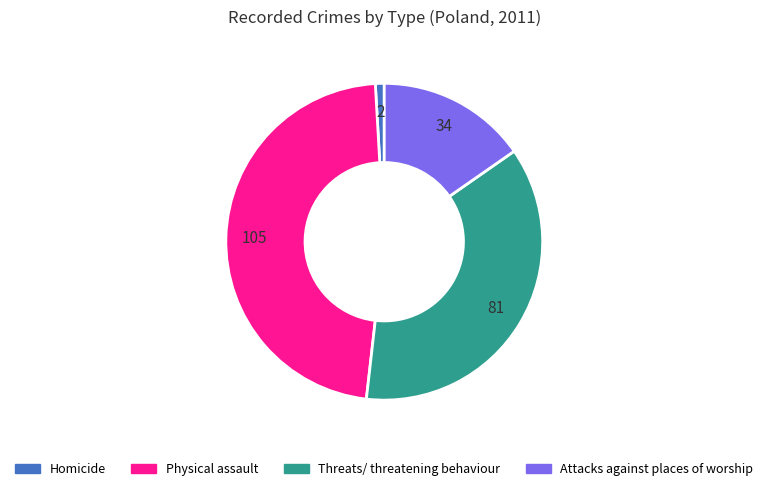

Count the number of slices in the pie.

4